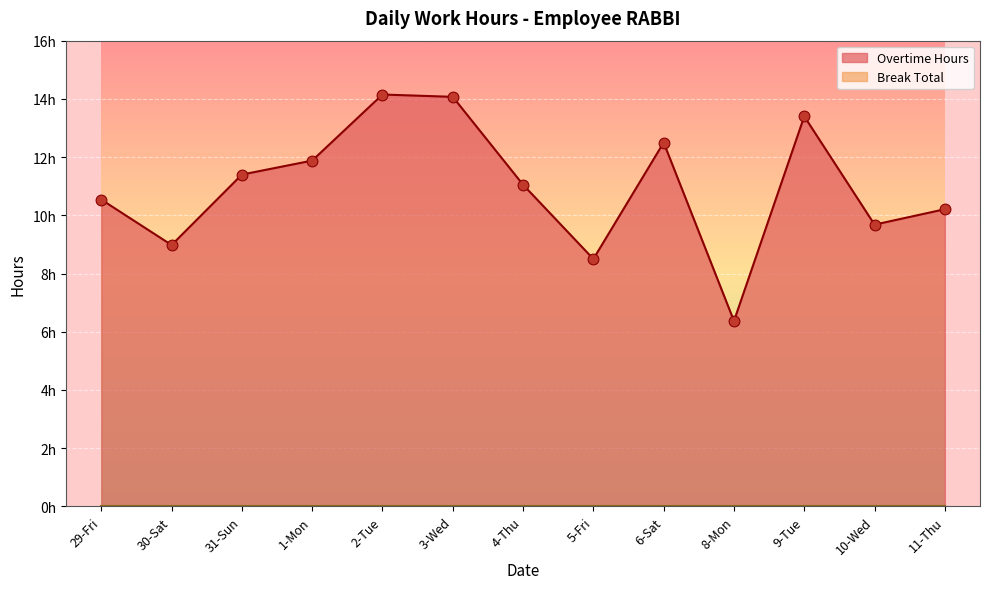

What is the change in value from 2-Tue to 10-Wed?

-4.5